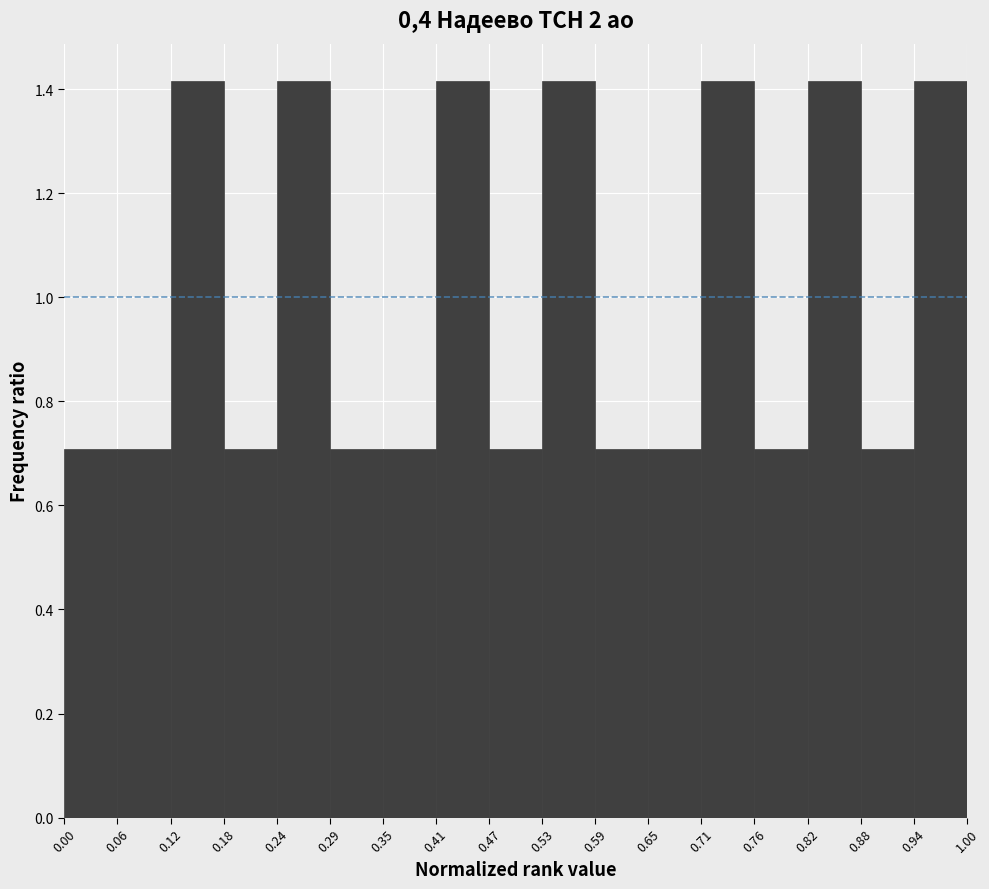

Reading left to right, list every bar in this chart as the range it spans on the x-axis followed by its height. The values are not printed on the chart, so give them approximately, as read against the axis.

0.00 to 0.06: 0.70
0.06 to 0.12: 0.70
0.12 to 0.18: 1.42
0.18 to 0.24: 0.70
0.24 to 0.29: 1.42
0.29 to 0.35: 0.70
0.35 to 0.41: 0.70
0.41 to 0.47: 1.42
0.47 to 0.53: 0.70
0.53 to 0.59: 1.42
0.59 to 0.65: 0.70
0.65 to 0.71: 0.70
0.71 to 0.76: 1.42
0.76 to 0.82: 0.70
0.82 to 0.88: 1.42
0.88 to 0.94: 0.70
0.94 to 1.00: 1.42